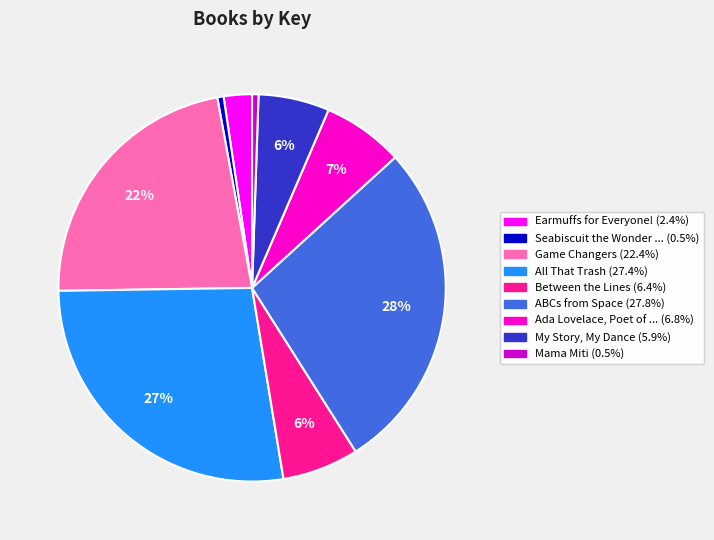

Does any single category account for the majority?

No